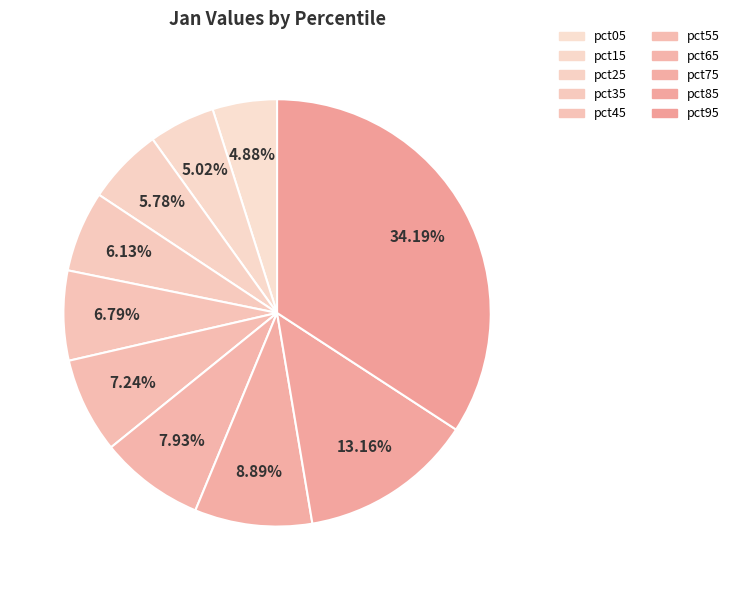

Combined, what portion of the pie is pct55 and pct75?

16.1%